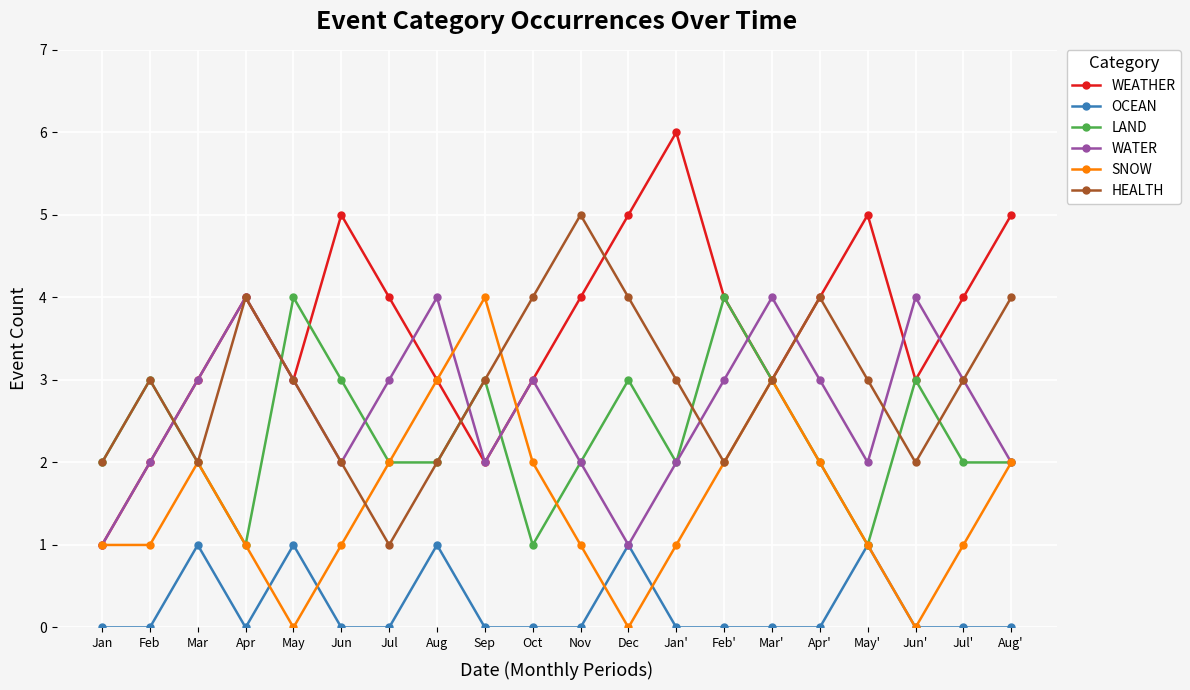

What is the label of the 6th point from the left?

Jun